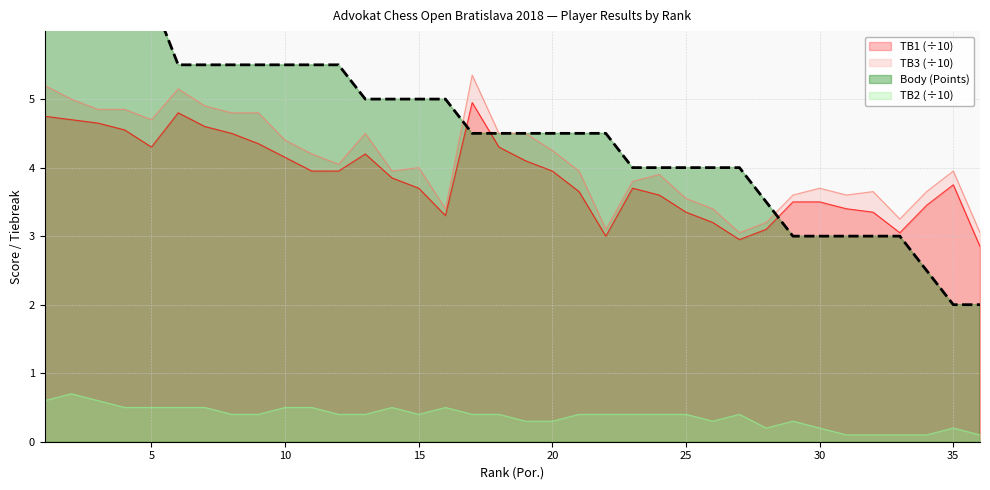

Which series changed the most between 20 and 21?

TB1